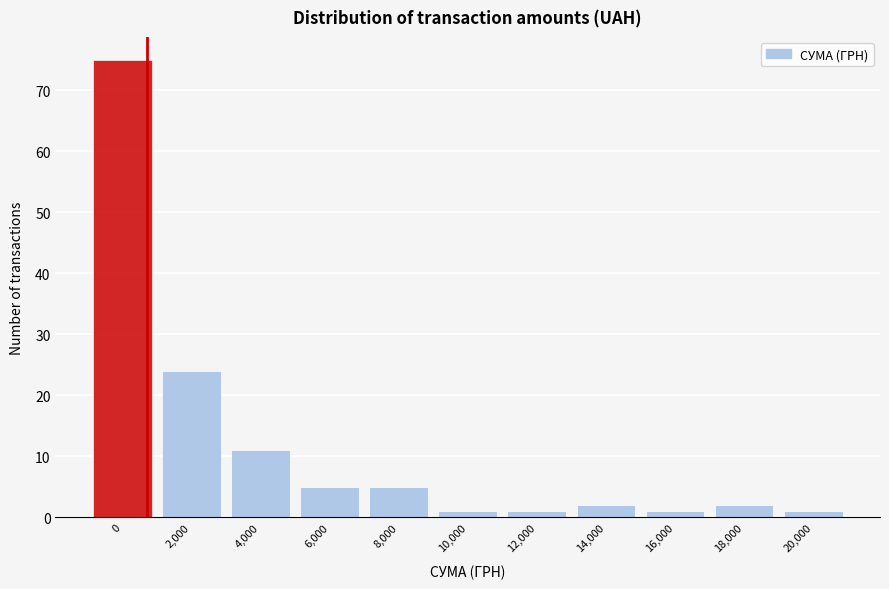

Reading left to right, extract all data points from this chart.

0=75	2,000=24	4,000=11	6,000=5	8,000=5	10,000=1	12,000=1	14,000=2	16,000=1	18,000=2	20,000=1